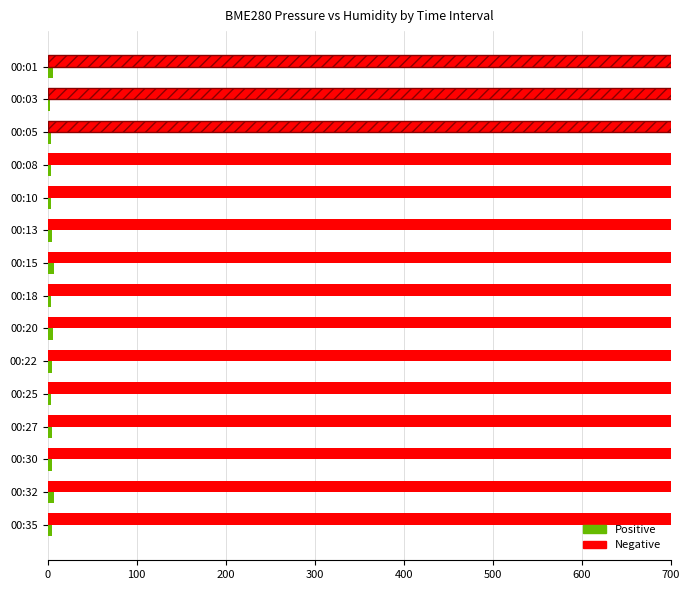

At which category is the sum across all series the highest?

00:32